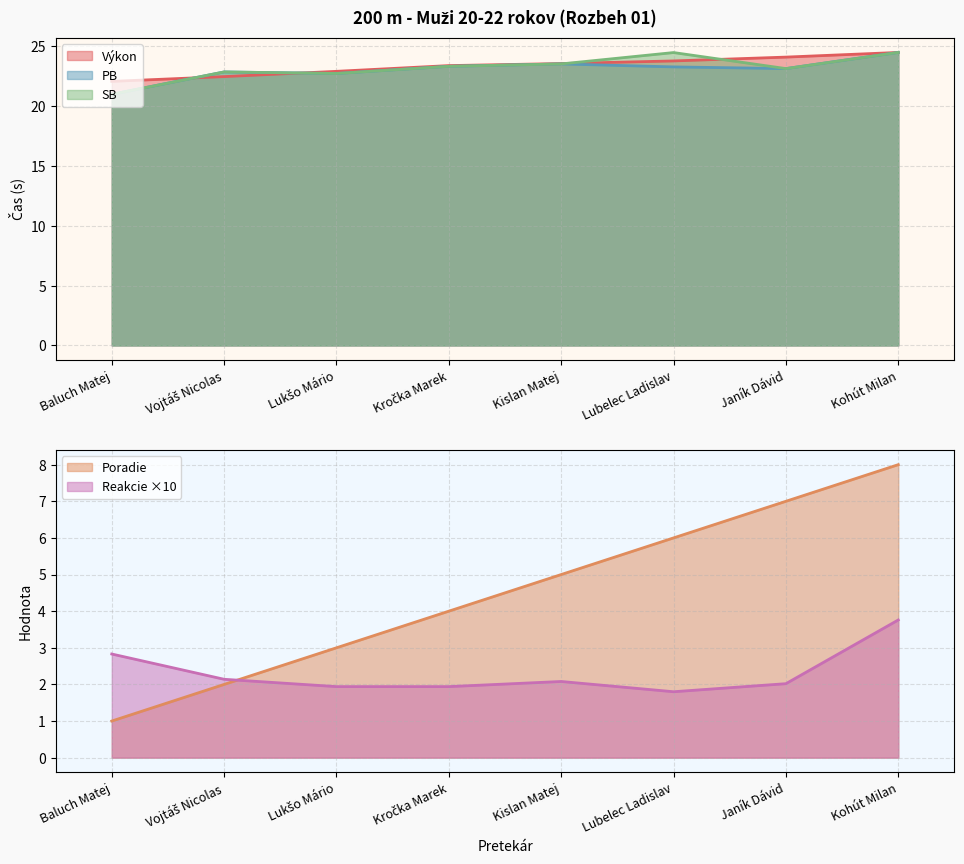

Is the value of Reakcie at Kročka Marek greater than the value of SB at Lubelec Ladislav?

No